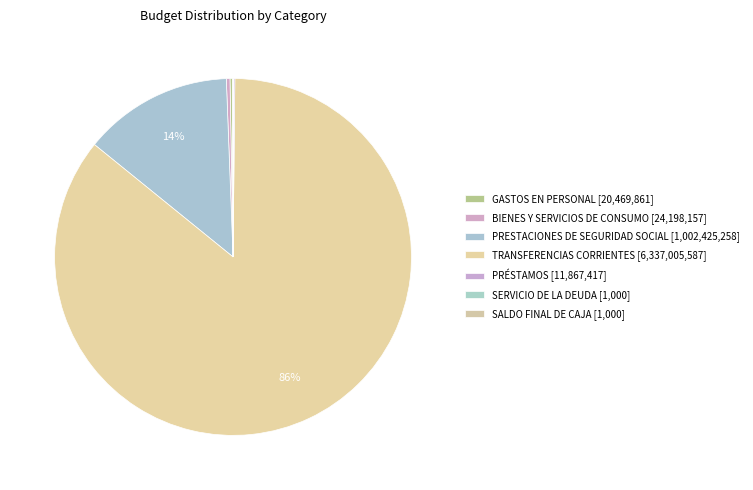

To the nearest percent, what is the average slice percentage?

14%